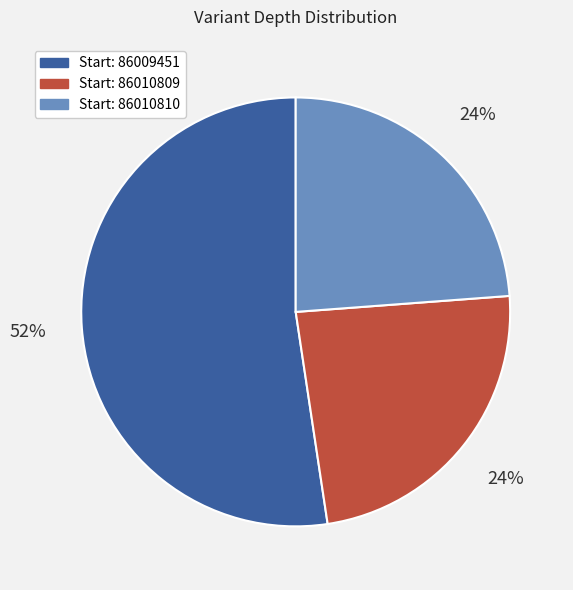

Is there any slice that represents more than half of the pie?

Yes